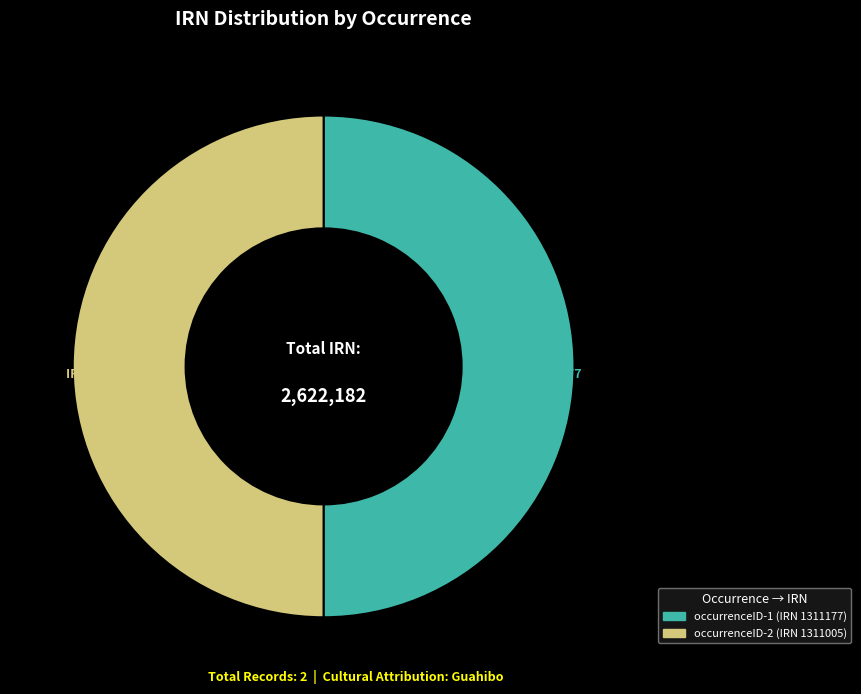

How many segments does this pie chart have?

2